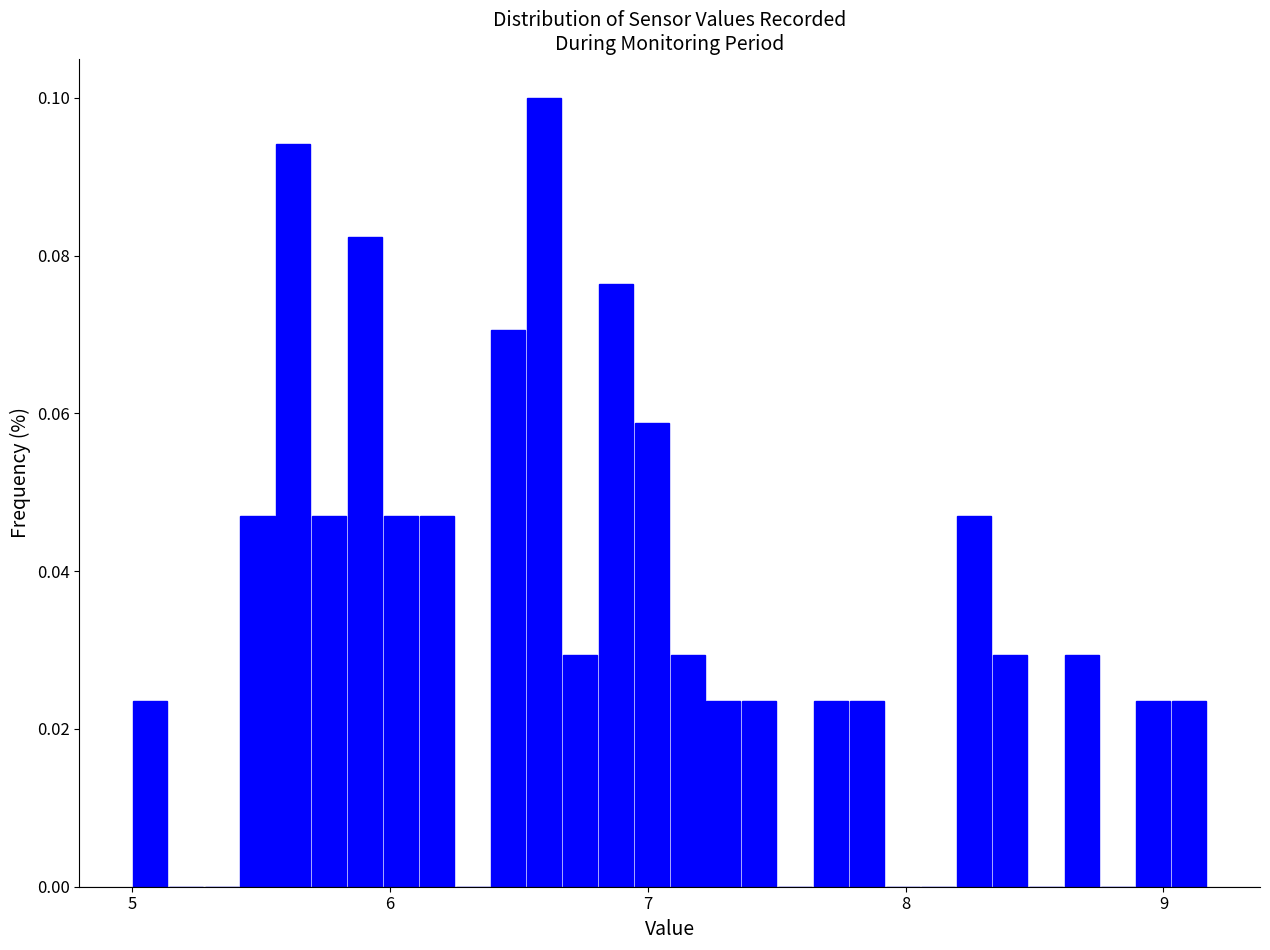

Read against the x-axis, roughly where is the centre of the tallest bar?

6.6